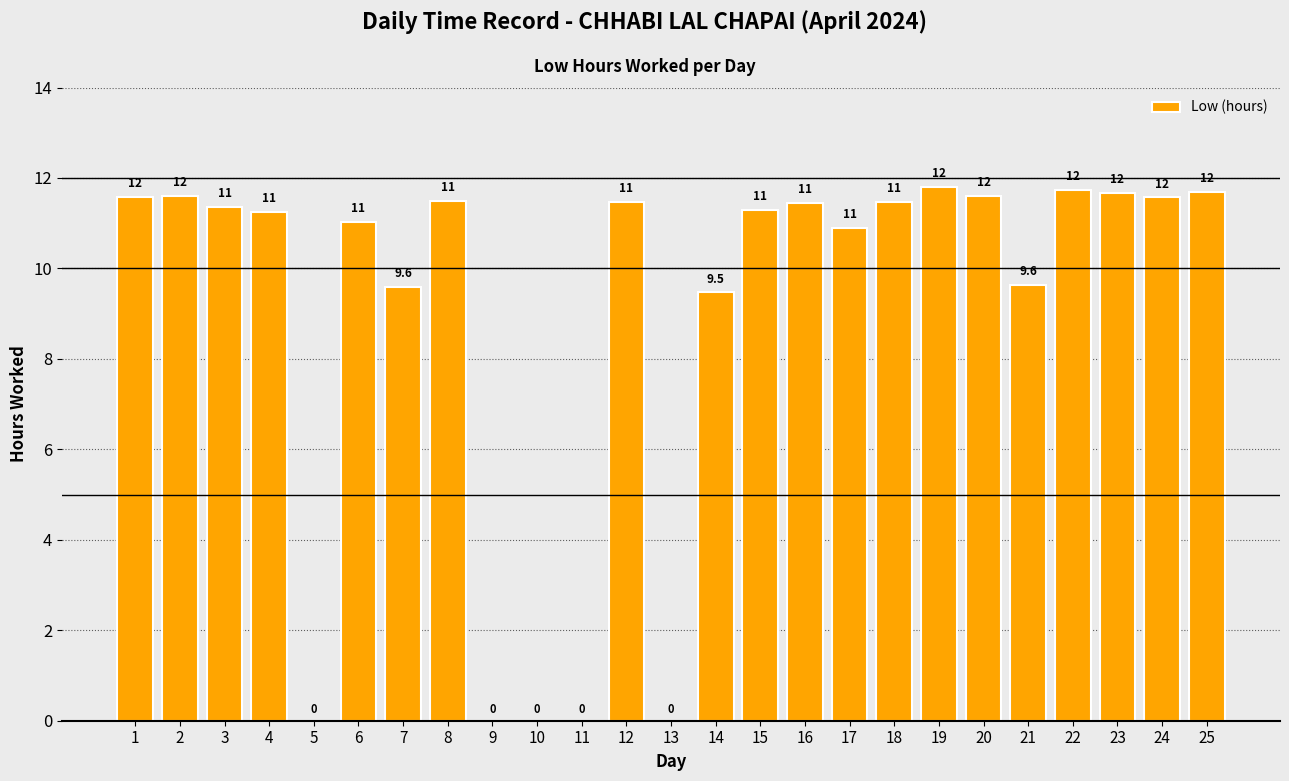

At which category does the chart reach its peak across all series?

19